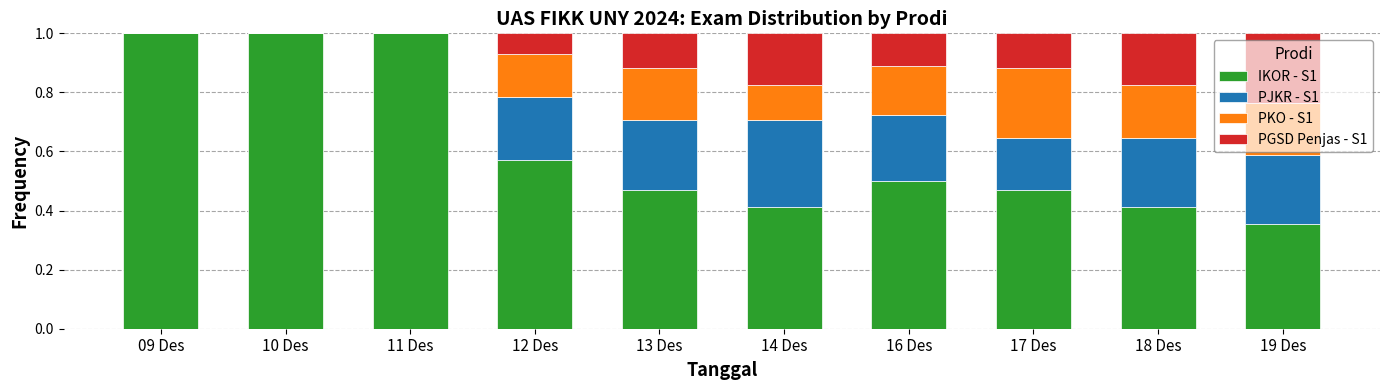

What is the maximum value for IKOR - S1?

1.0